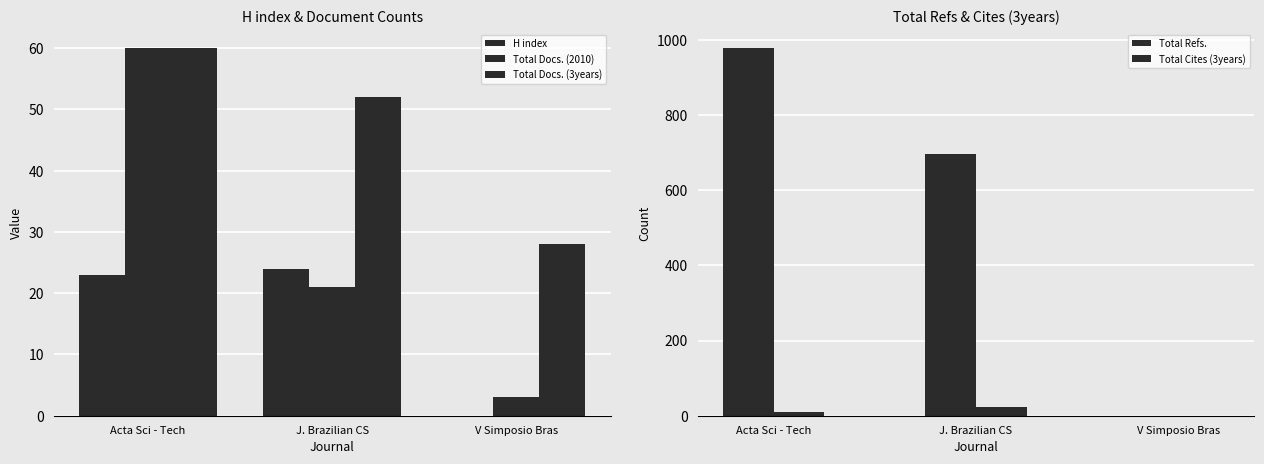

What position from the right is V Simposio Bras?

1